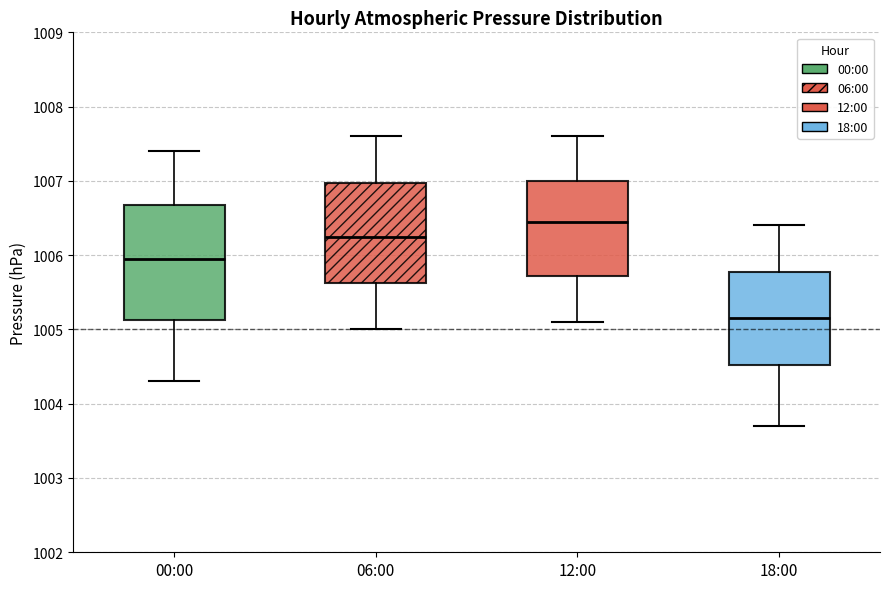

Which box is the tallest, from its lower edge to its upper edge?

00:00